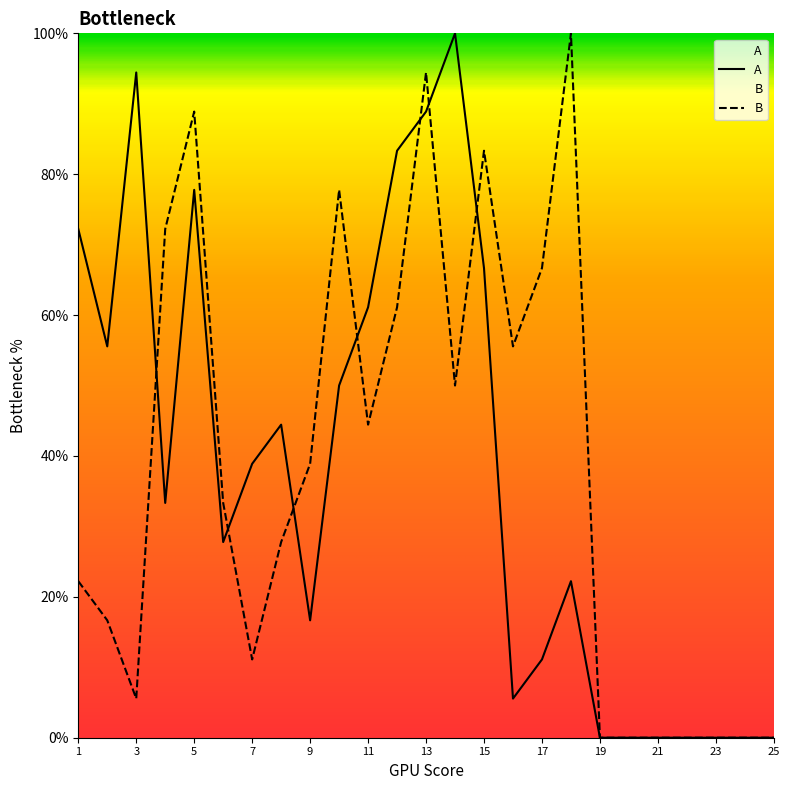

Where does the B series first go above 33?

4